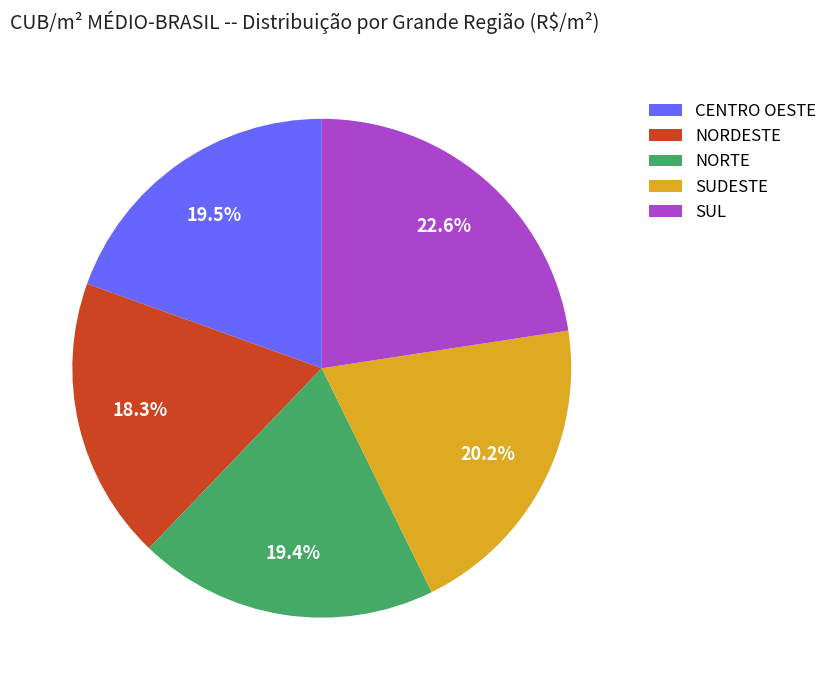

Does SUL represent more than half of the total?

No